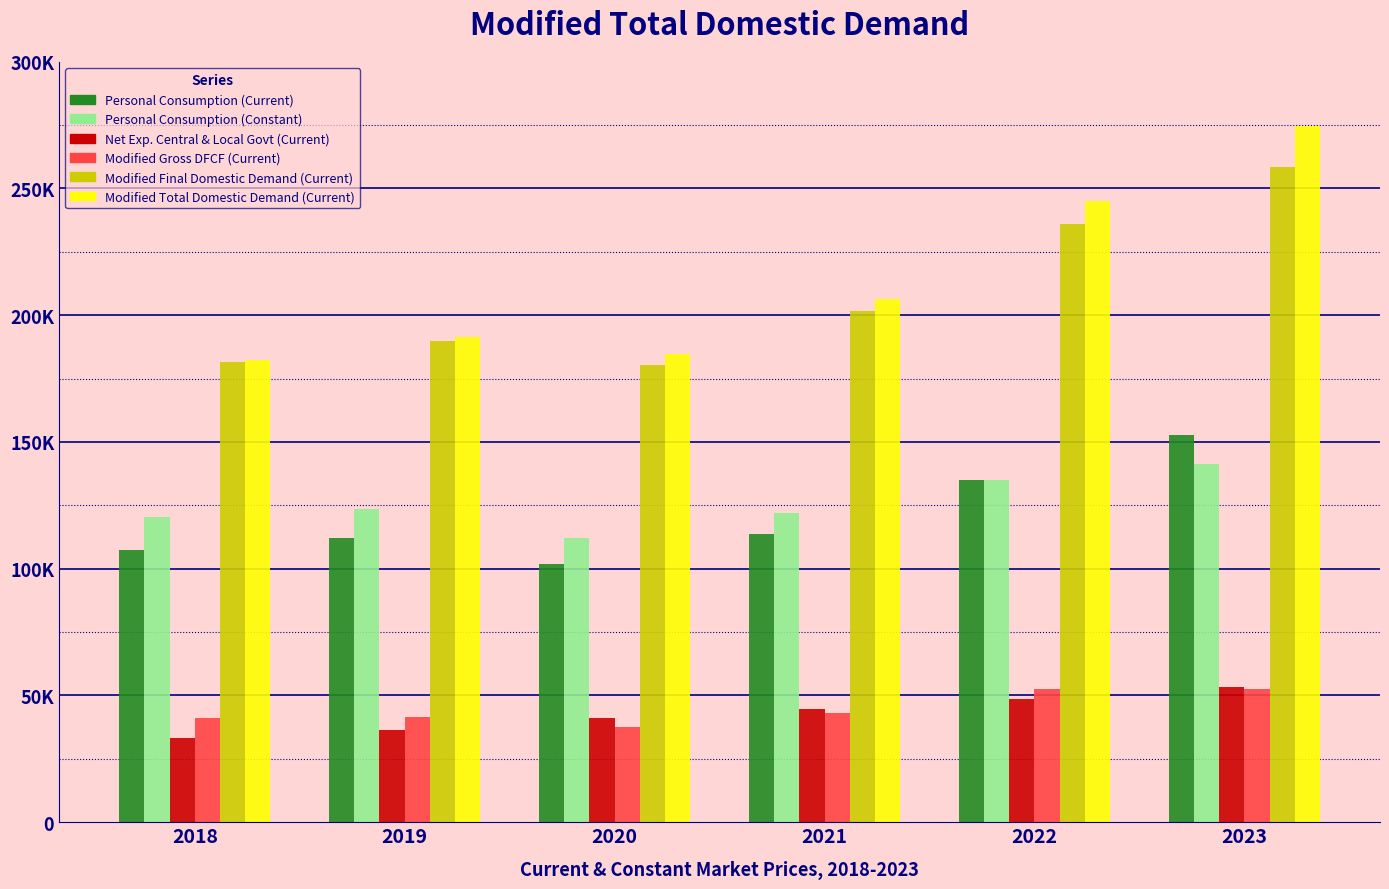

Where is Modified Gross DFCF (Current) nearest to the value 45105?

2021